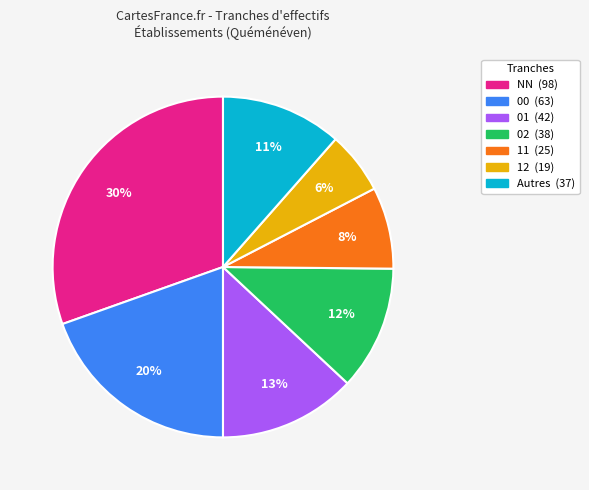

Count the number of slices in the pie.

7